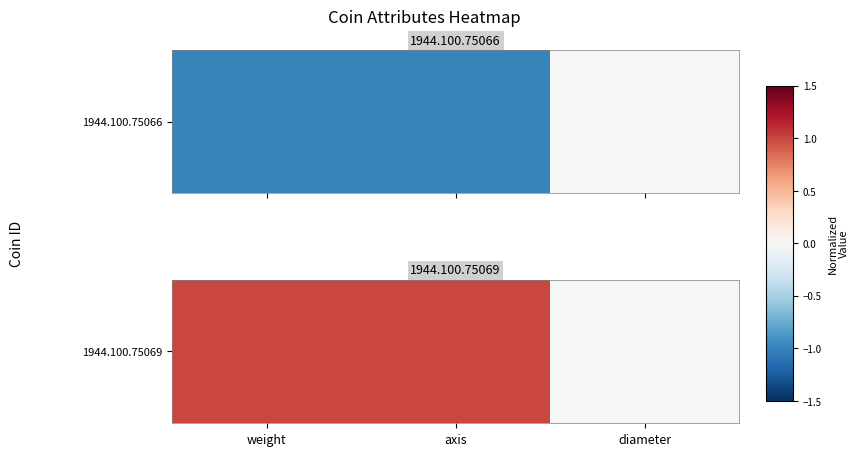

How many data points are above 0?

2